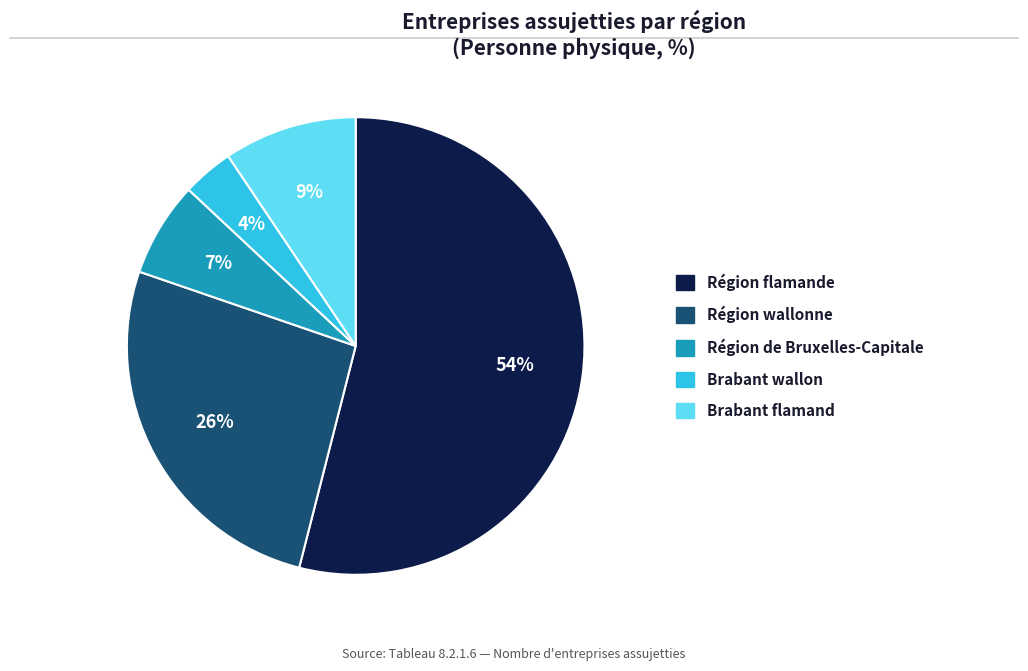

To the nearest percent, what portion does Région flamande represent?

54%